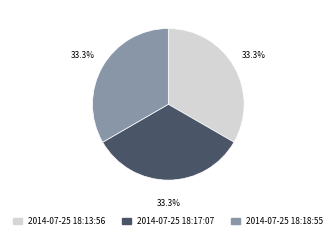

What portion of the pie excludes 2014-07-25 18:13:56?

66.7%